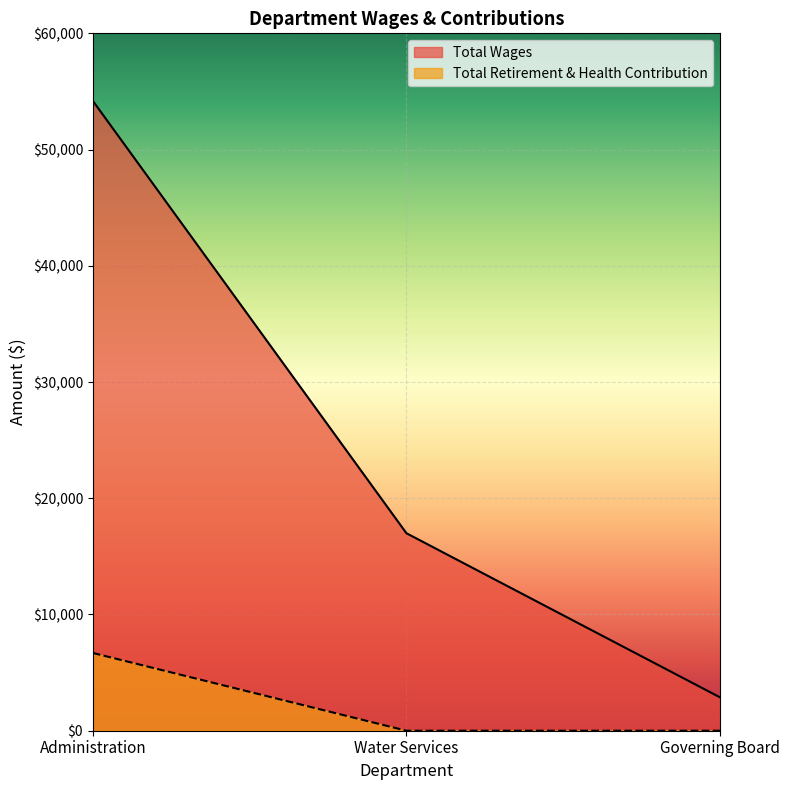

Which series has the largest total across all categories?

Total Wages